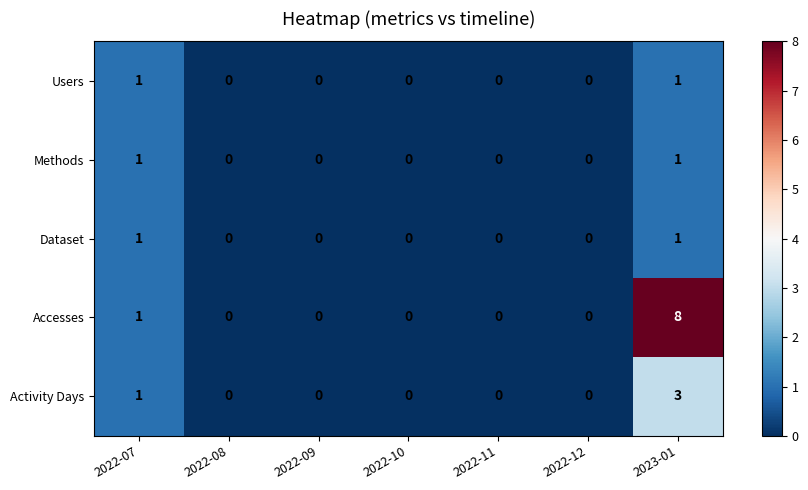

True or false: Methods has a value of 1 at 2022-07.

True